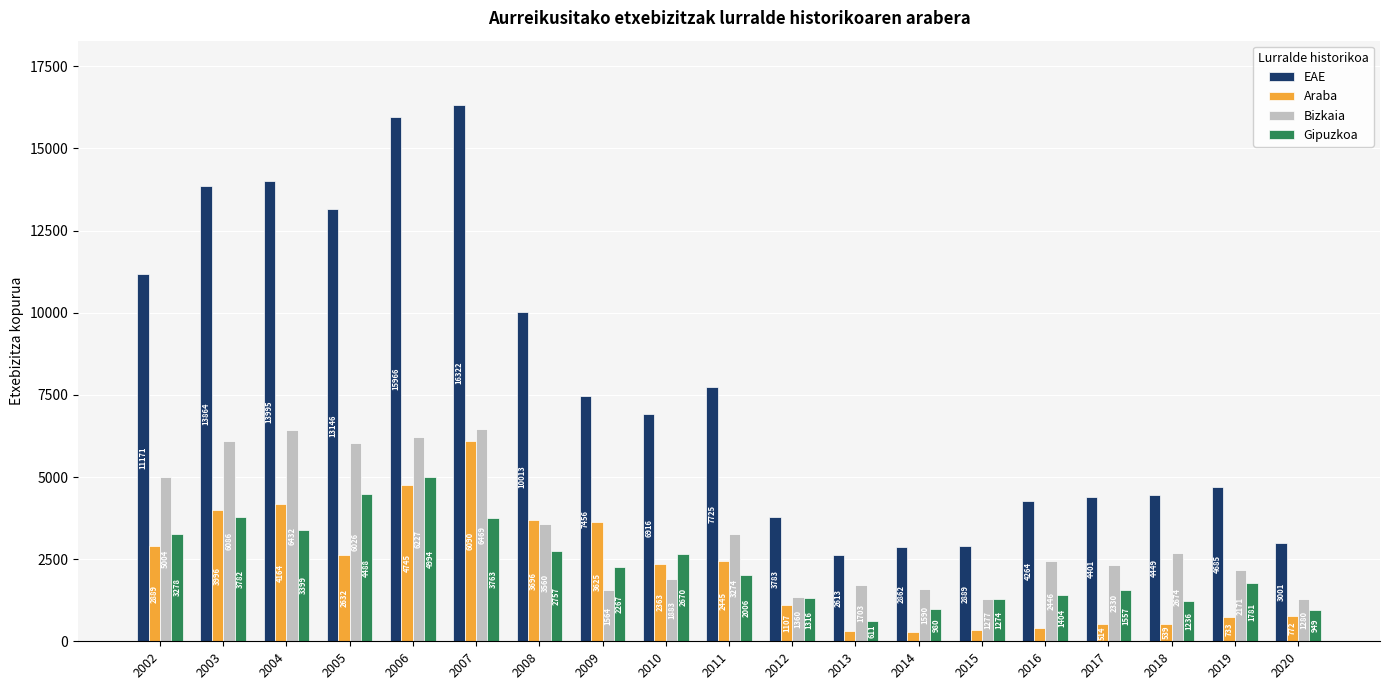

At 2013, list the series in order from smallest to largest.

Araba, Gipuzkoa, Bizkaia, EAE